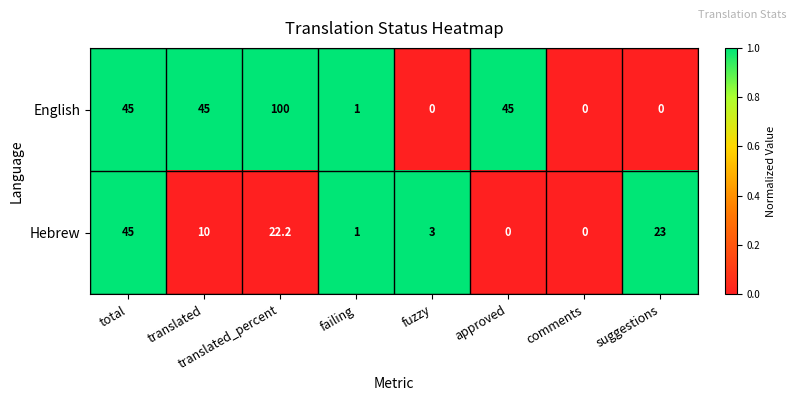

What is the highest value of the Hebrew series?

45.0